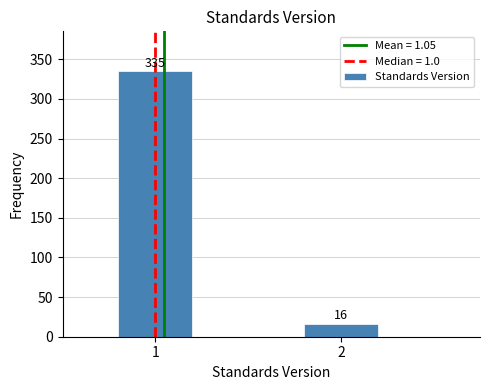

Reading right to left, what are all the values shown in this chart?

16	335